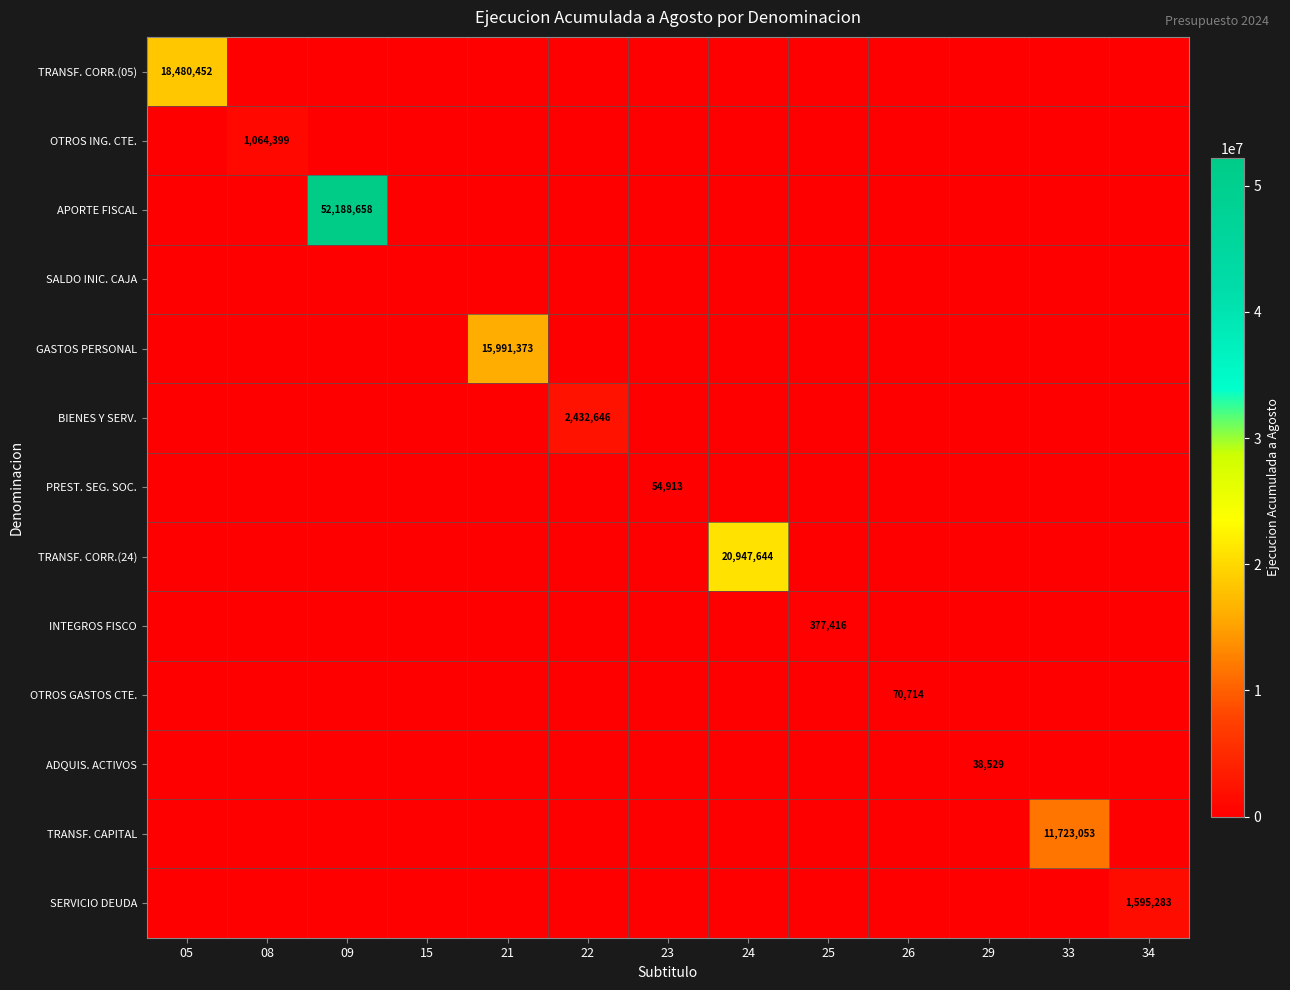

Which series changed the most between 15 and 33?

TRANSF. CAPITAL